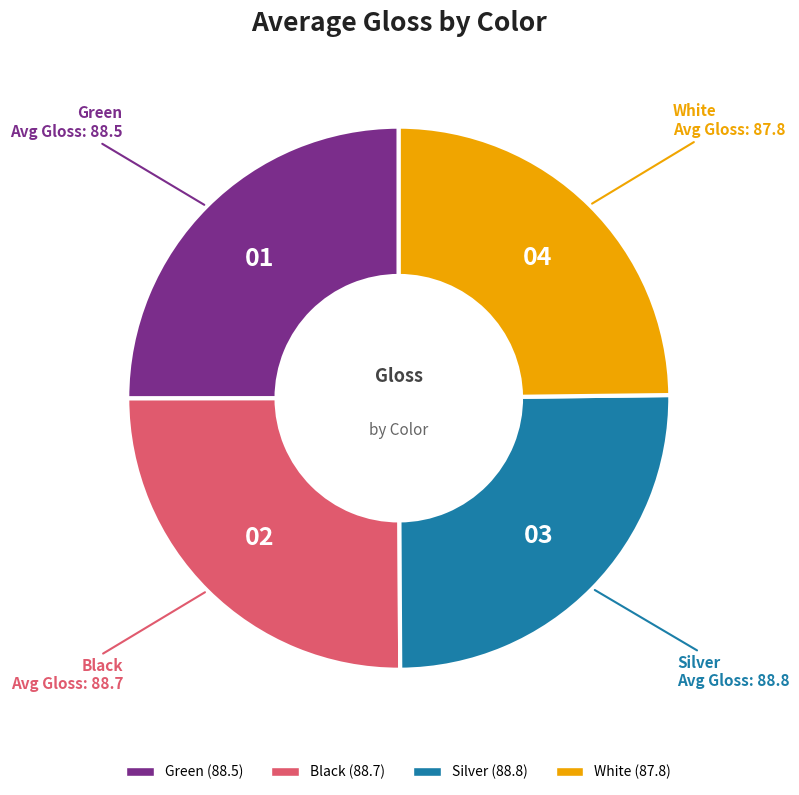

The Black slice represents 31% of the pie. True or false?

False